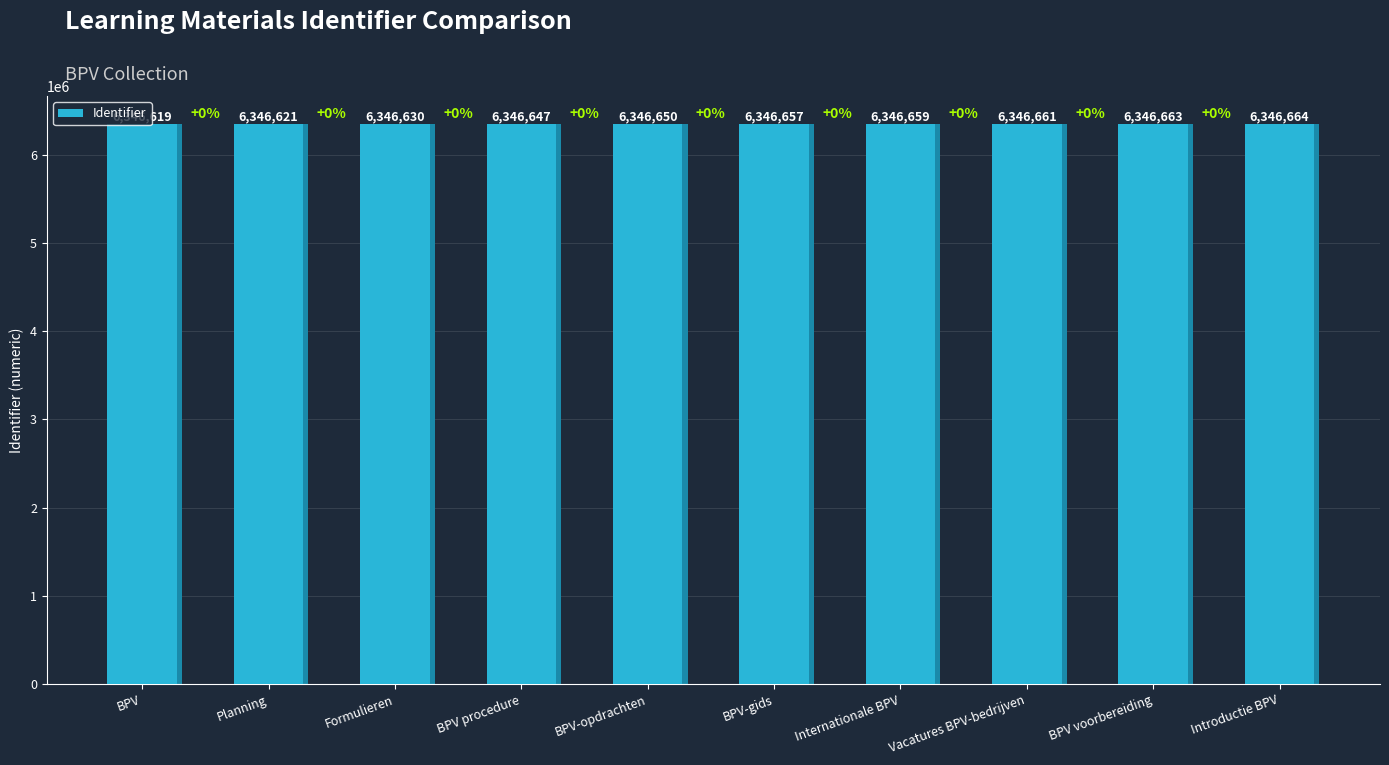

Which has a higher value, BPV-gids or Vacatures BPV-bedrijven?

Vacatures BPV-bedrijven